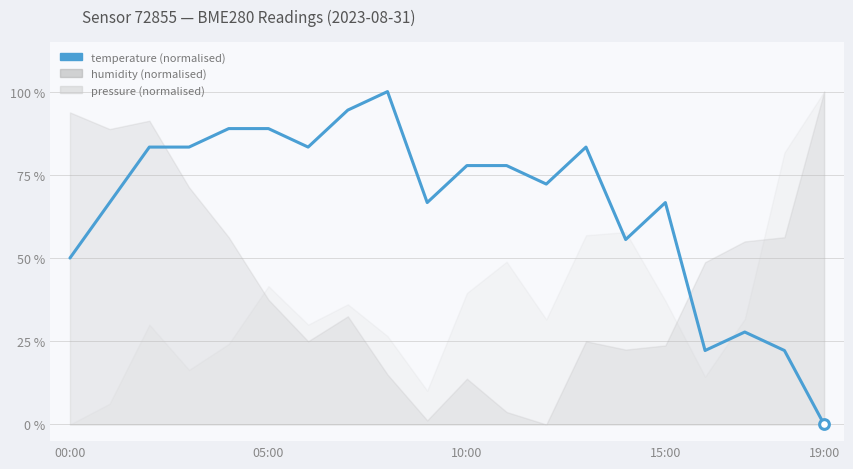

At which category does the chart reach its peak across all series?

8